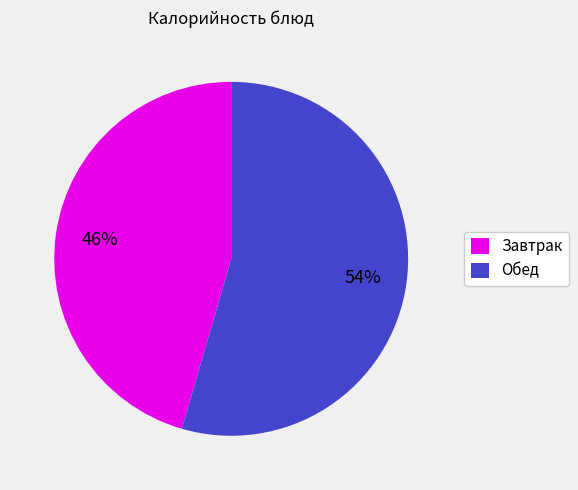

To the nearest percent, what is the average slice percentage?

50%